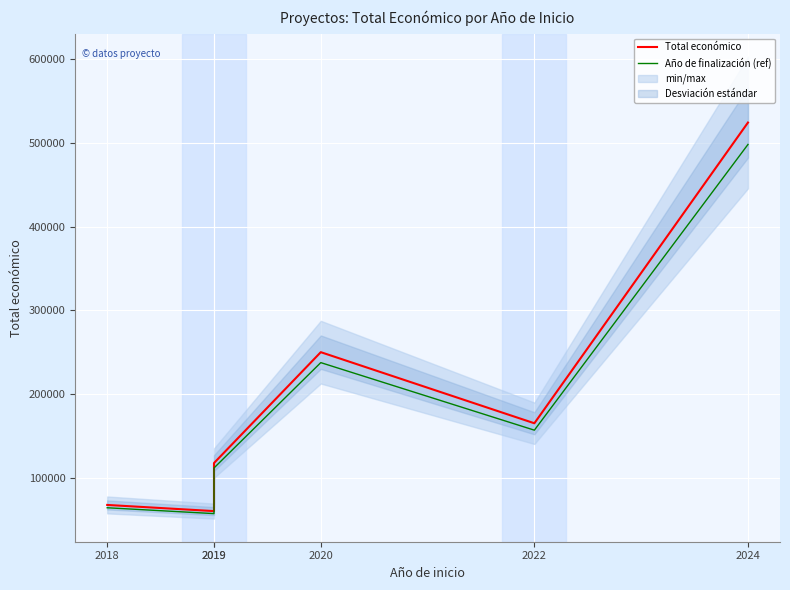

List the series in order of their peak value, lowest first.

Año de finalización (ref), Total económico